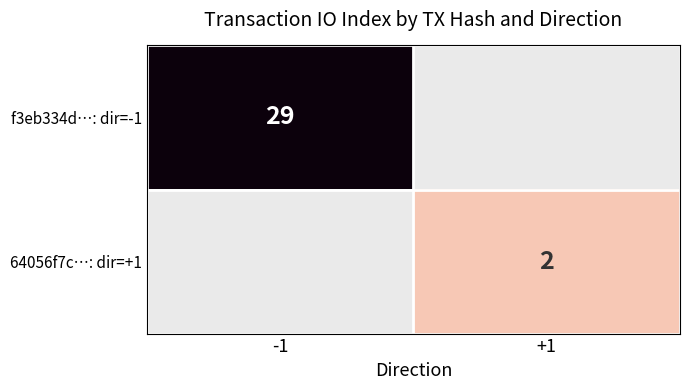

Is the value of f3eb334d…: dir=-1 at +1 greater than the value of 64056f7c…: dir=+1 at -1?

No